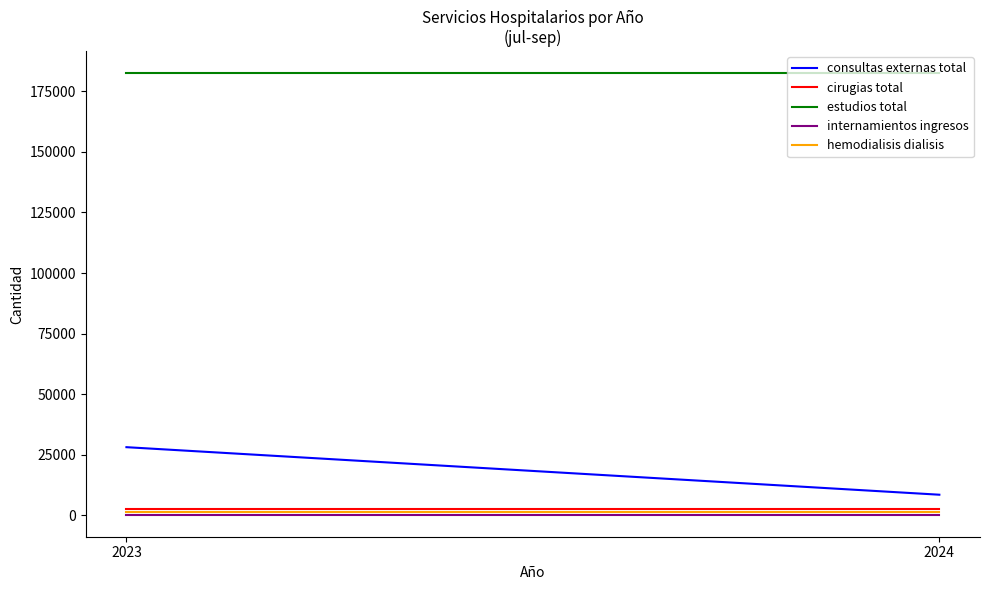

Rank the categories by cirugias total value from lowest to highest.

2023, 2024